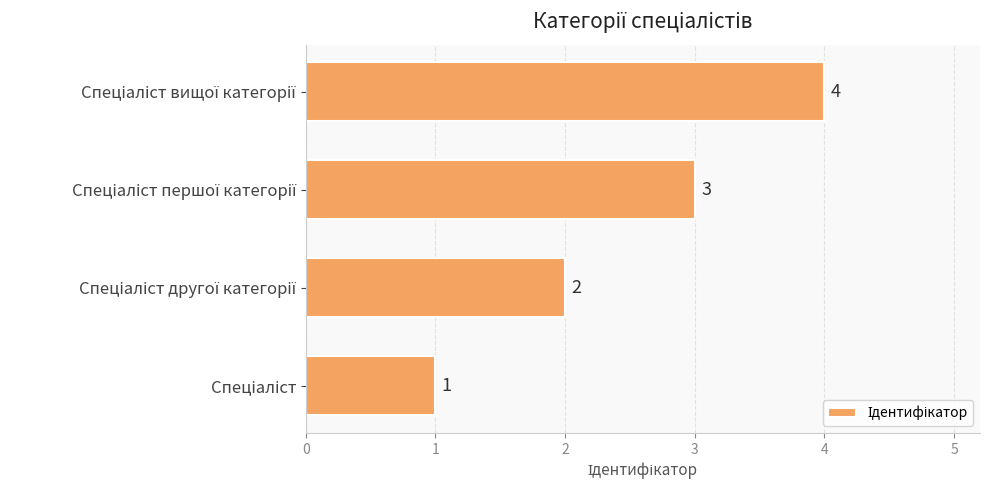

What is the maximum value shown in the chart?

4